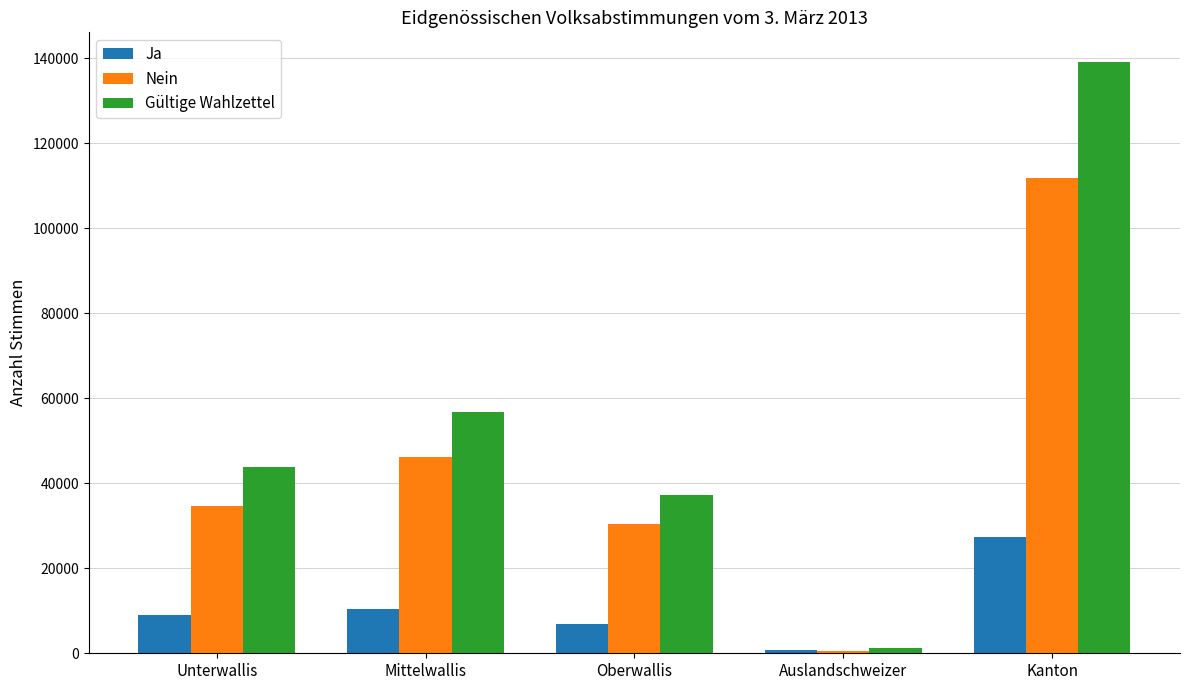

Between Unterwallis and Auslandschweizer, which series saw the biggest shift?

Gültige Wahlzettel